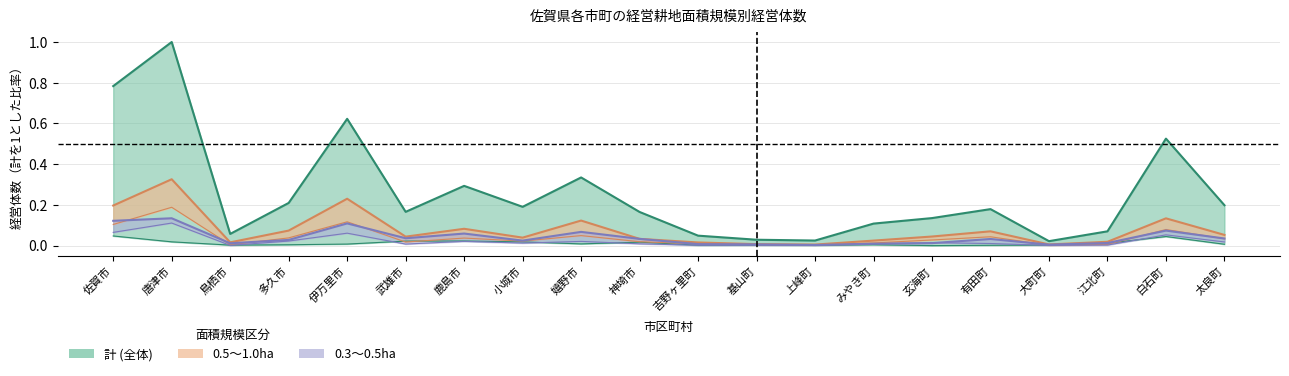

True or false: 1.0～1.5 has a value of 0.1 at 伊万里市.

True